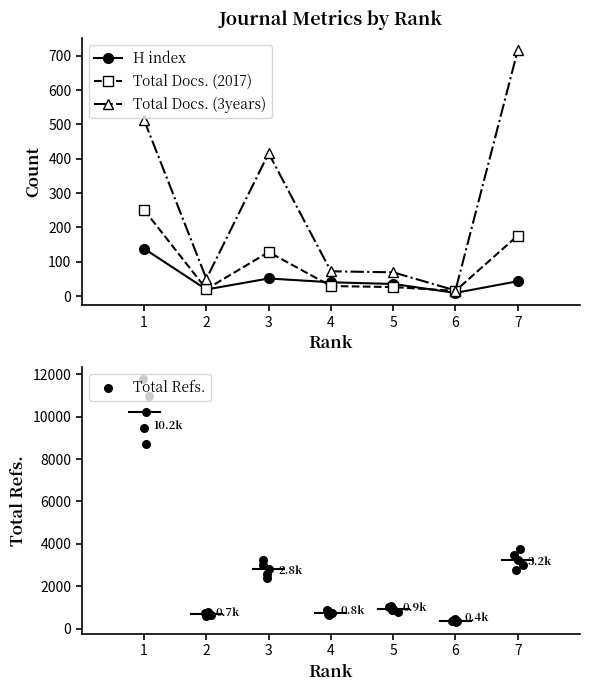

What are all the series names shown in the legend?

H index, Total Docs. (2017), Total Docs. (3years)